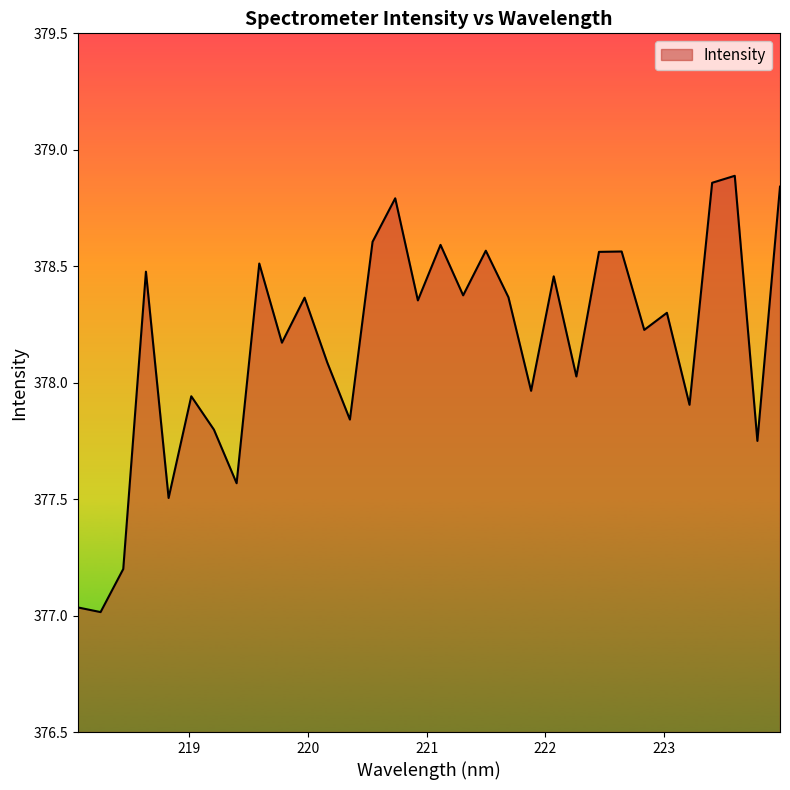

What is the difference between the maximum and minimum values?

1.9